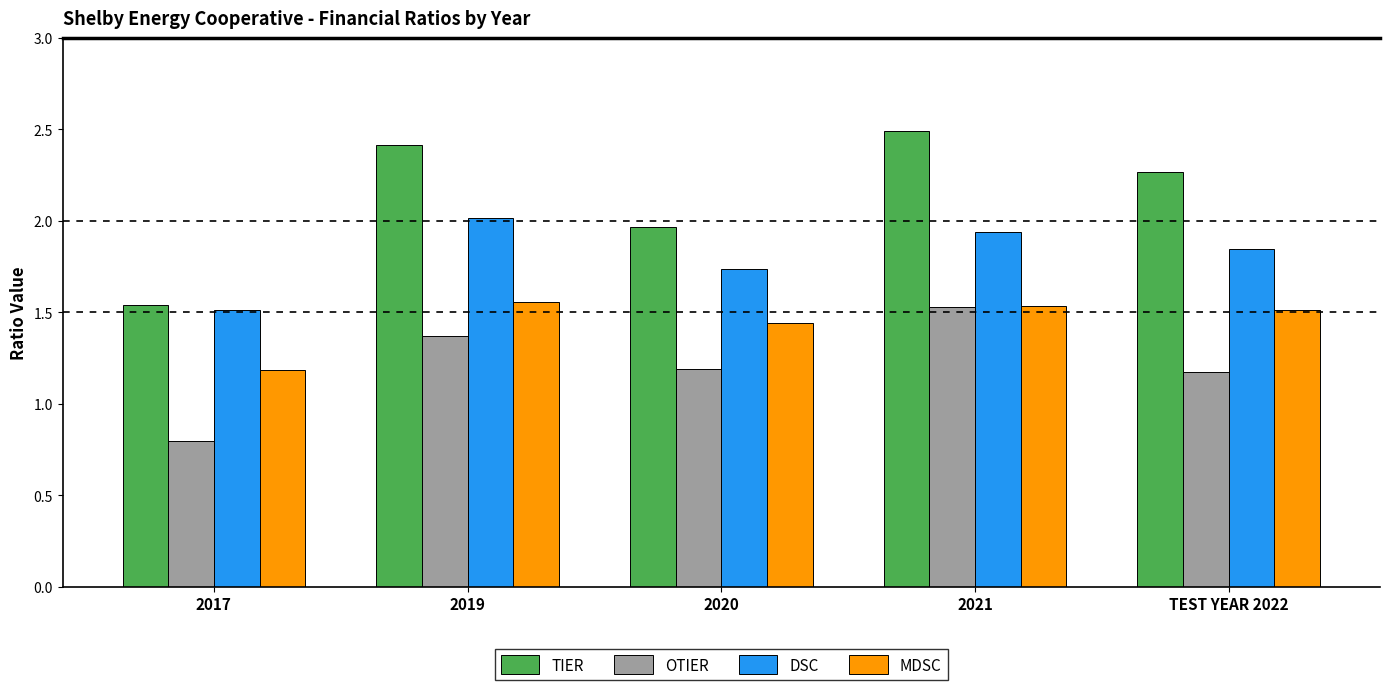

Which label corresponds to the largest value in the chart?

2021